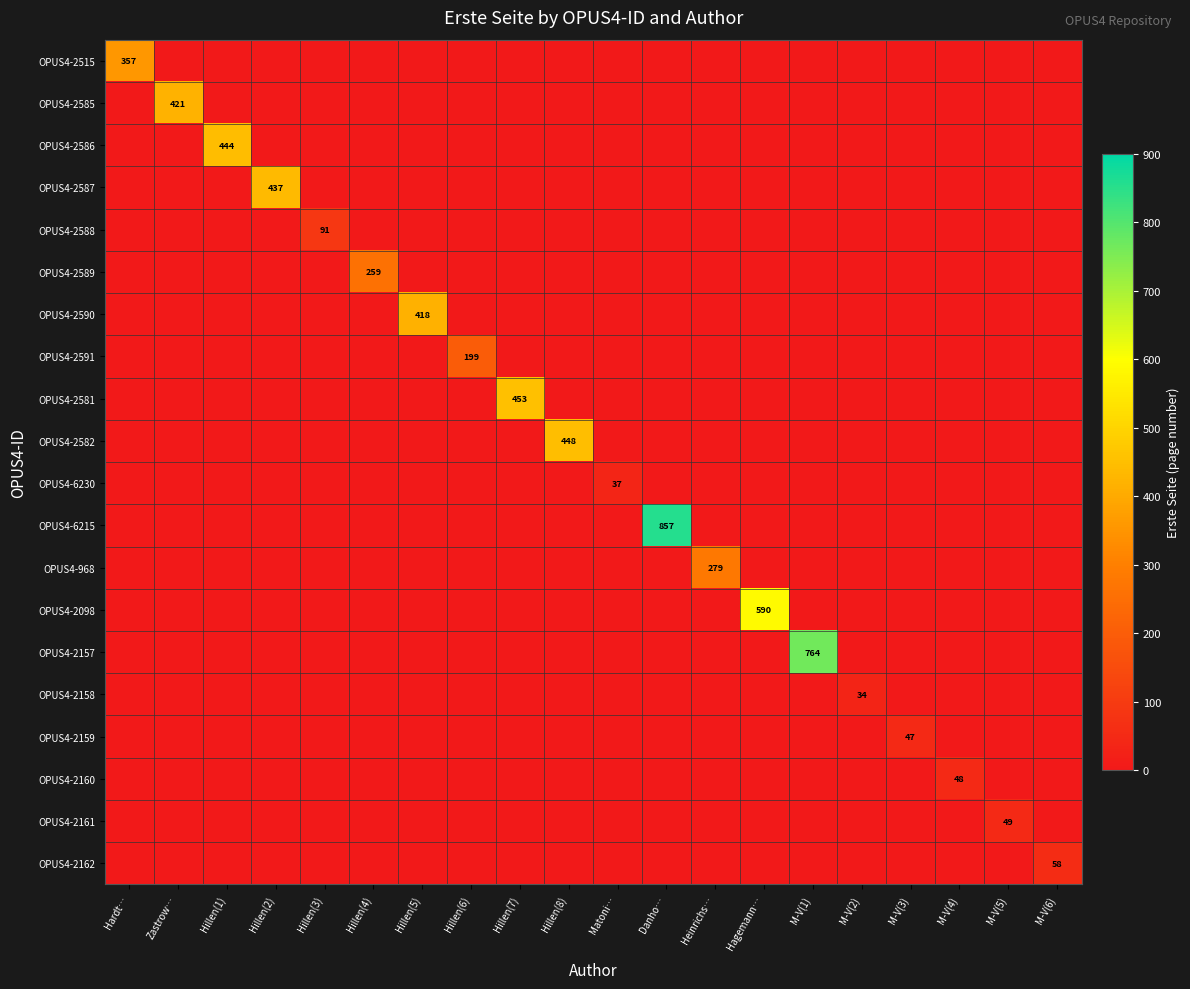

What is the sum of all OPUS4-6230 values?

37